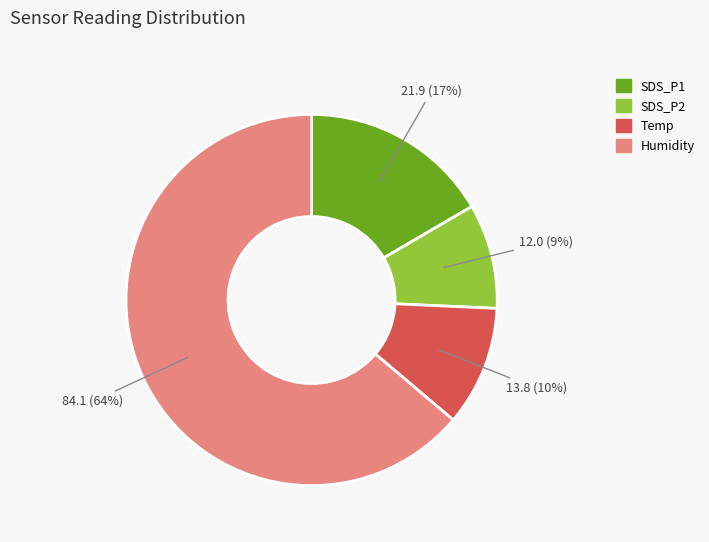

Is Temp the majority of the pie?

No